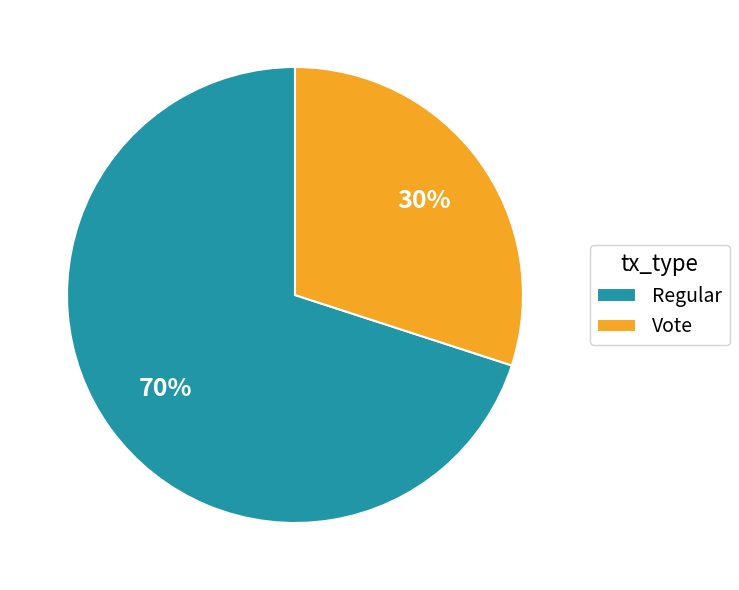

To the nearest percent, what is the difference between the largest and smallest slice percentages?

40%